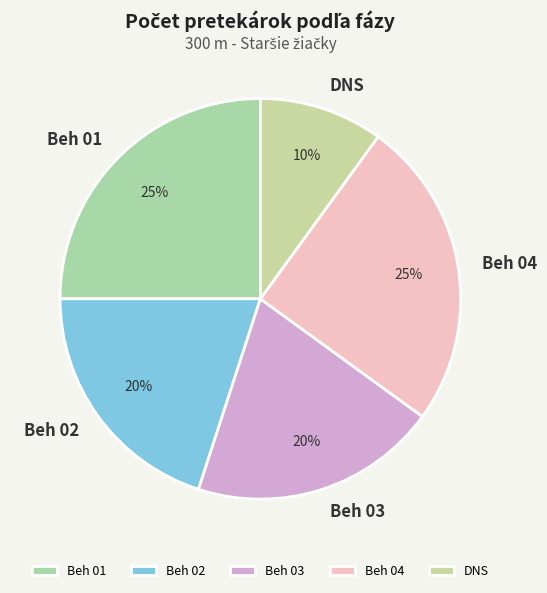

Do Beh 02 and Beh 04 together represent more than half of the pie?

No